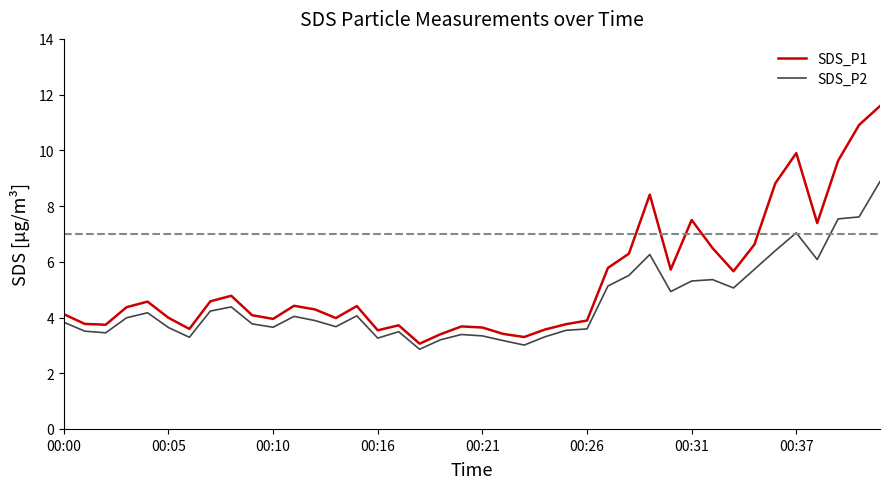

What is the greatest value displayed?

11.6